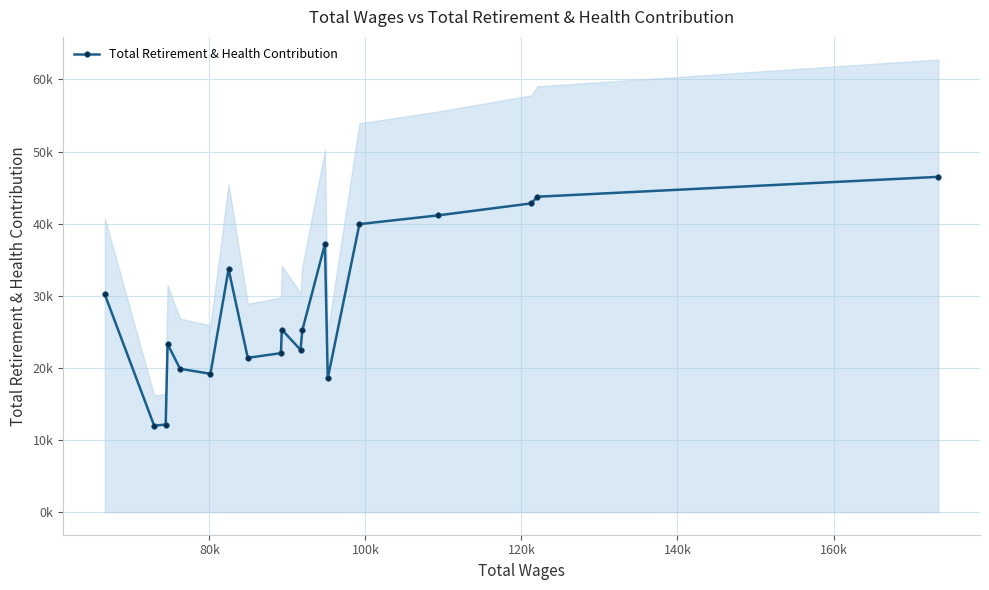

What is the greatest value displayed?

46496